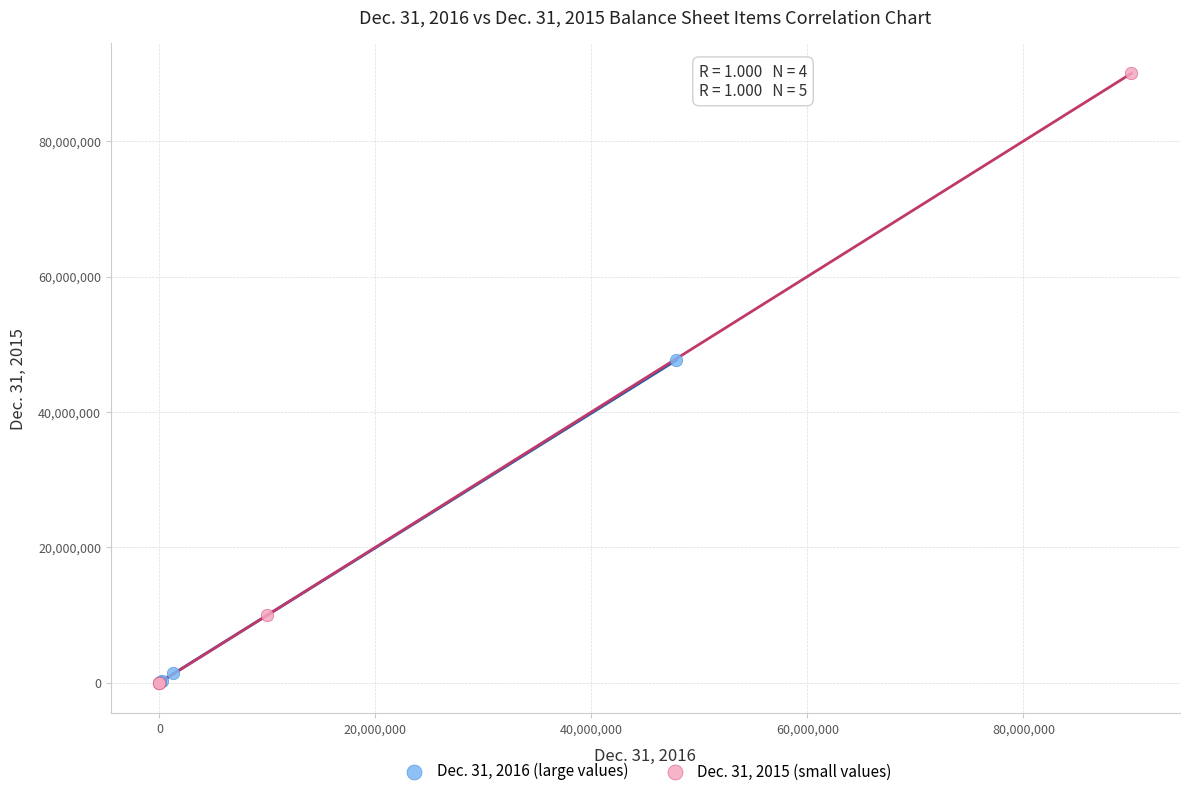

Which series has the widest spread of Y values?

Dec. 31, 2015 (small values)